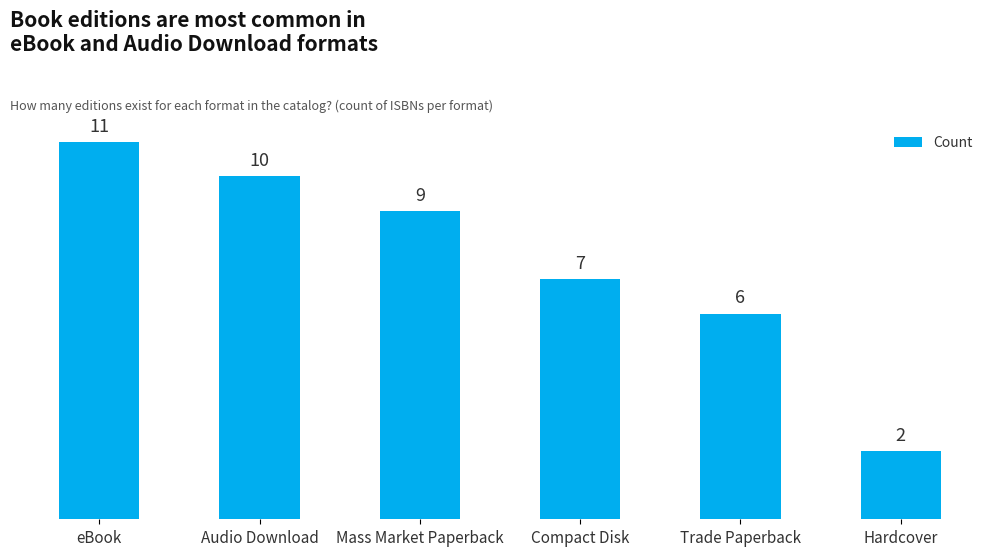

Reading right to left, list all the values displayed in this chart.

2	6	7	9	10	11